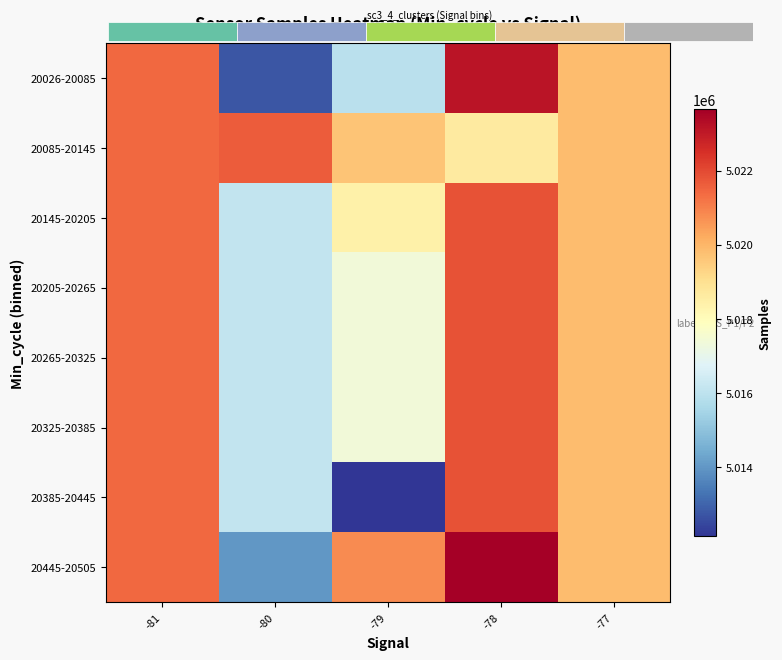

How many categories are shown in the chart?

5